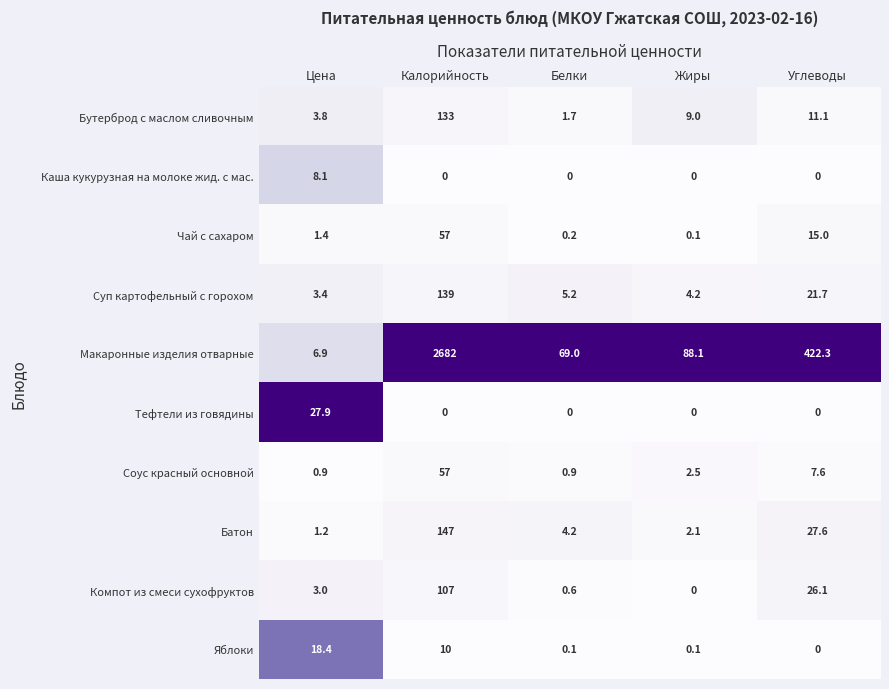

Which series has the largest range (max minus min)?

Макаронные изделия отварные